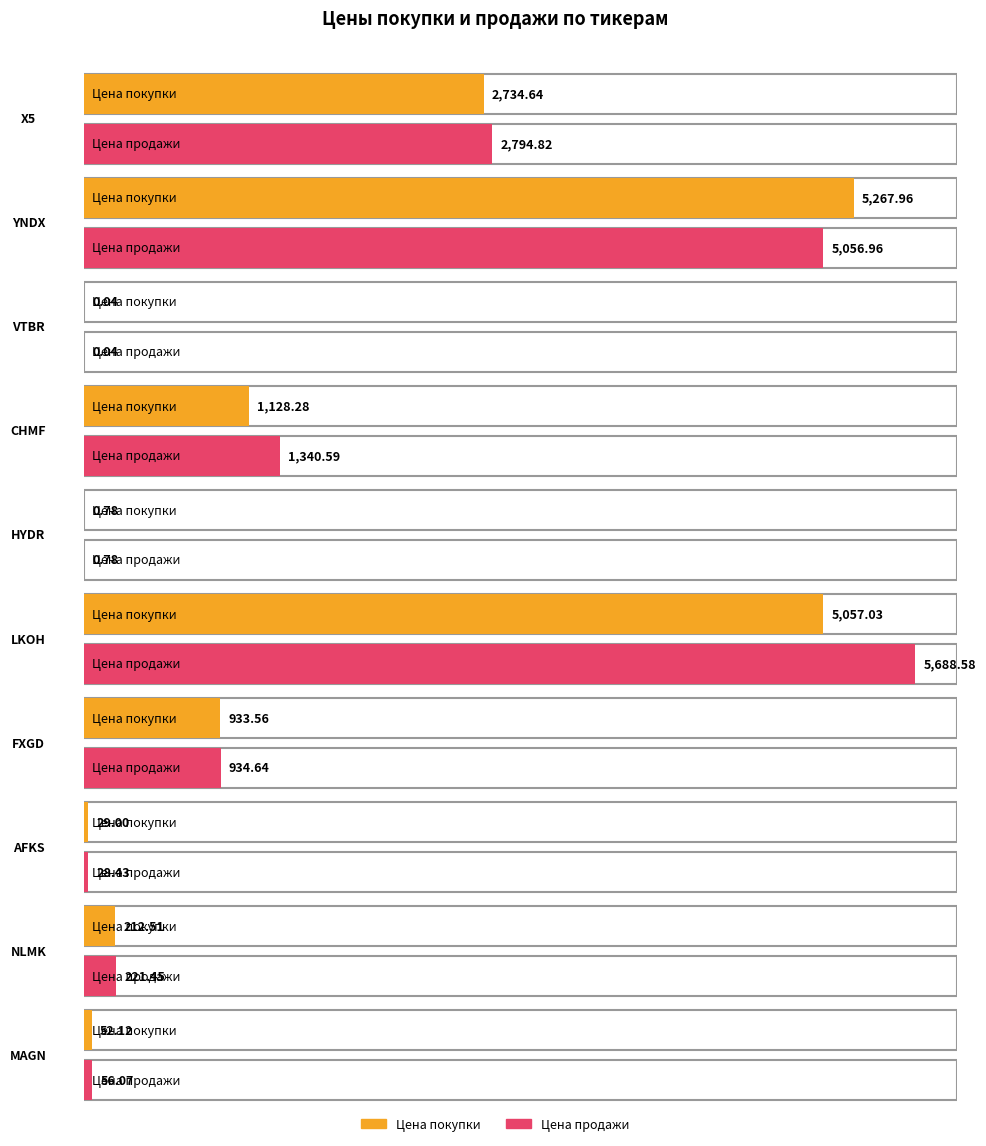

Is the value of Цена продажи at CHMF greater than the value of Цена покупки at HYDR?

Yes